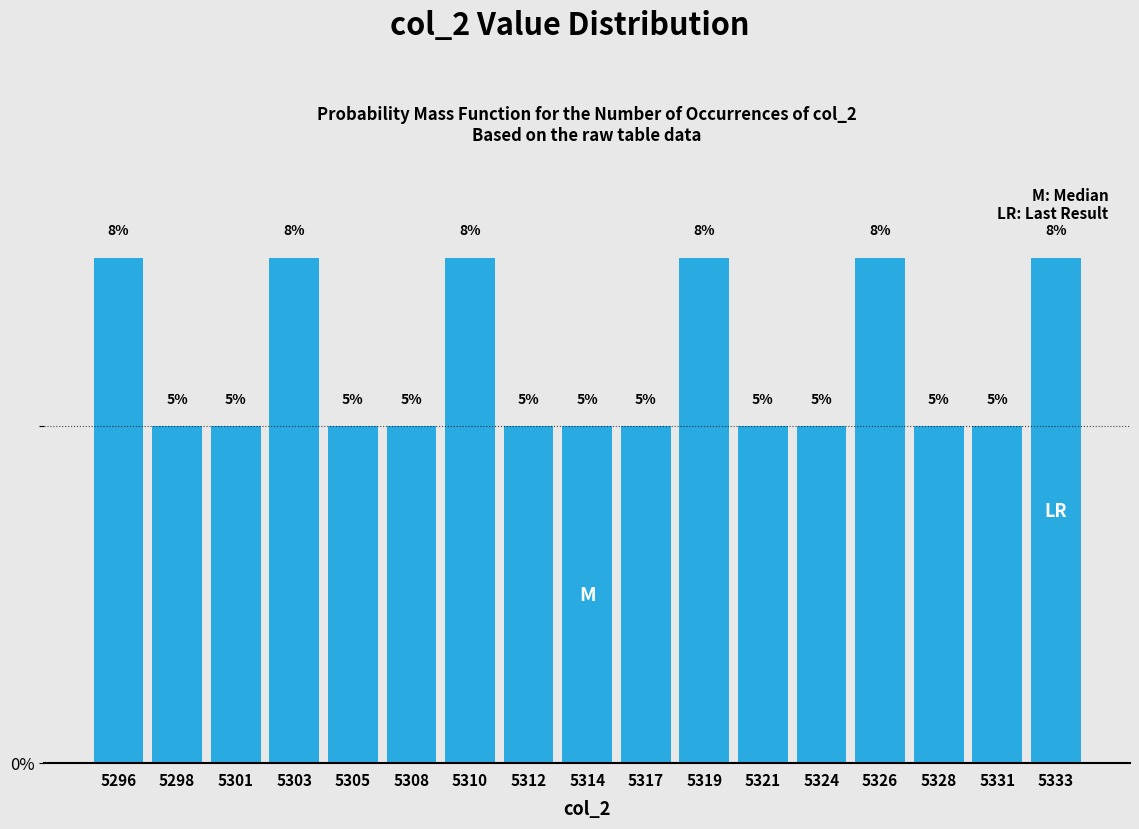

What is the ratio of the value at 5324 to the value at 5308?

1.0